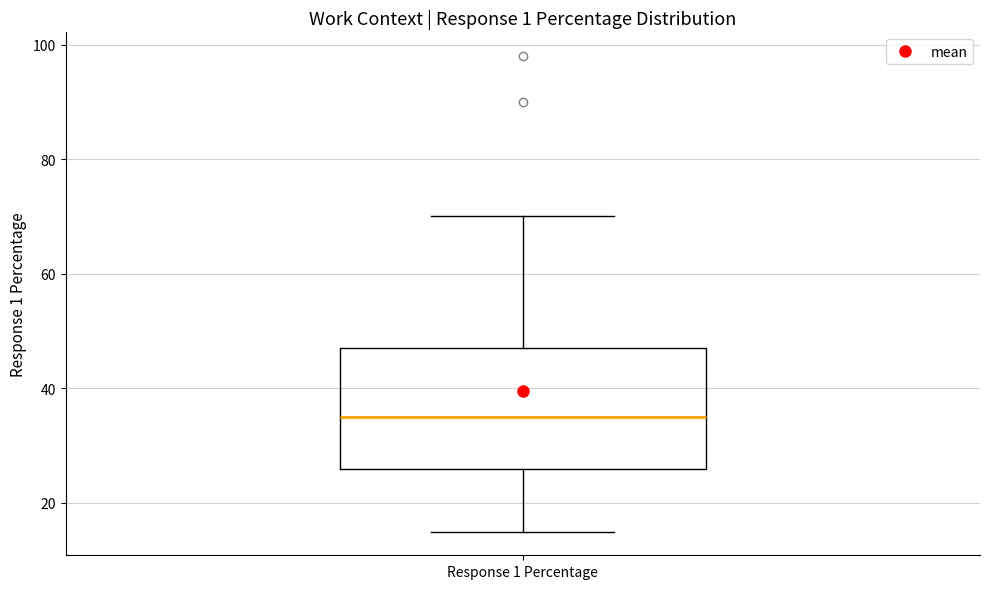

Transcribe this box plot: give where the median line is, the range the box spans, and where the two whiskers end, as read against the y-axis. The values are not printed on the chart, so give them approximately, as read against the axis.

median 36, box 26 to 48, whiskers 16 to 70